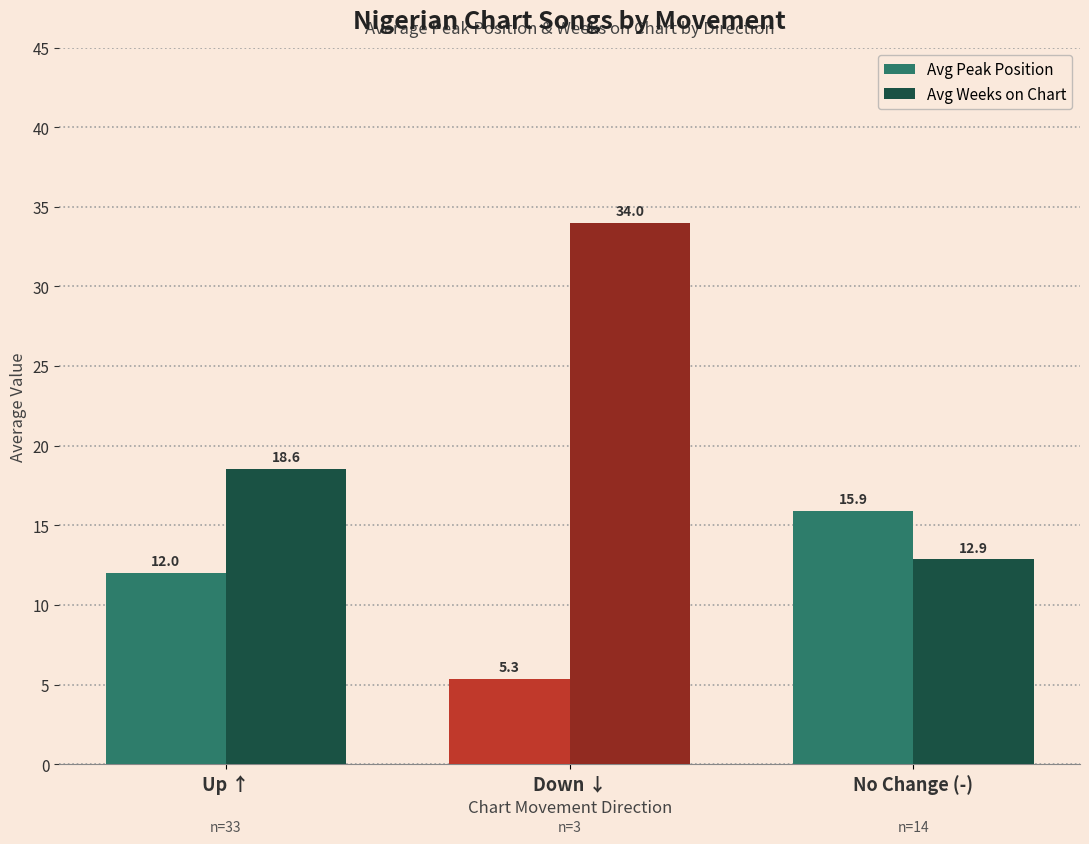

Which series has the largest total across all categories?

Avg Weeks on Chart